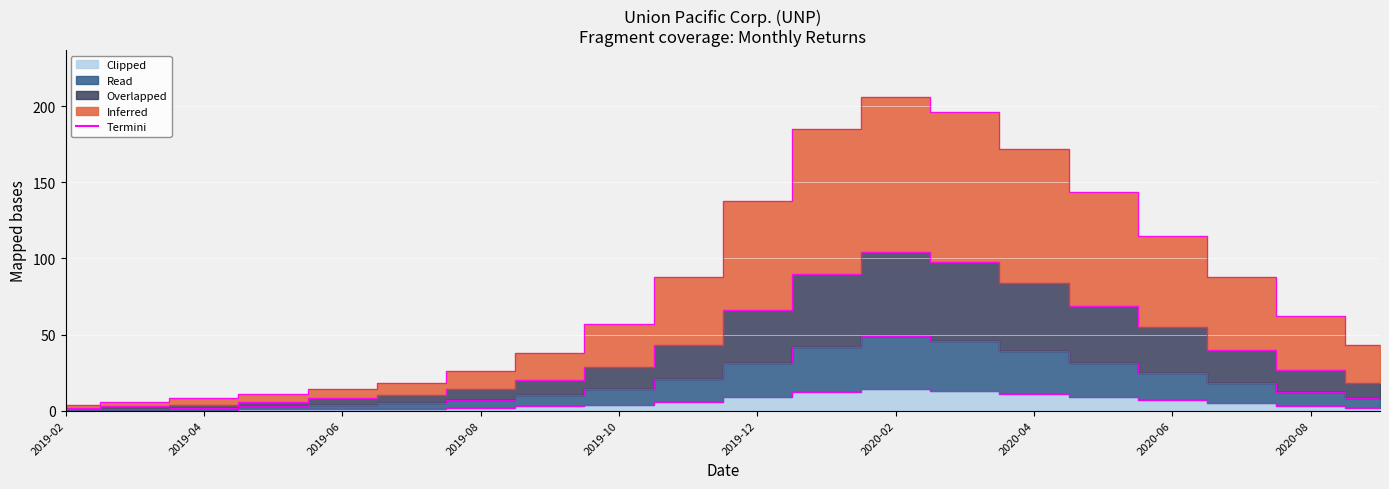

Rank the series by their maximum value, from highest to lowest.

Inferred, Overlapped, Read, Clipped